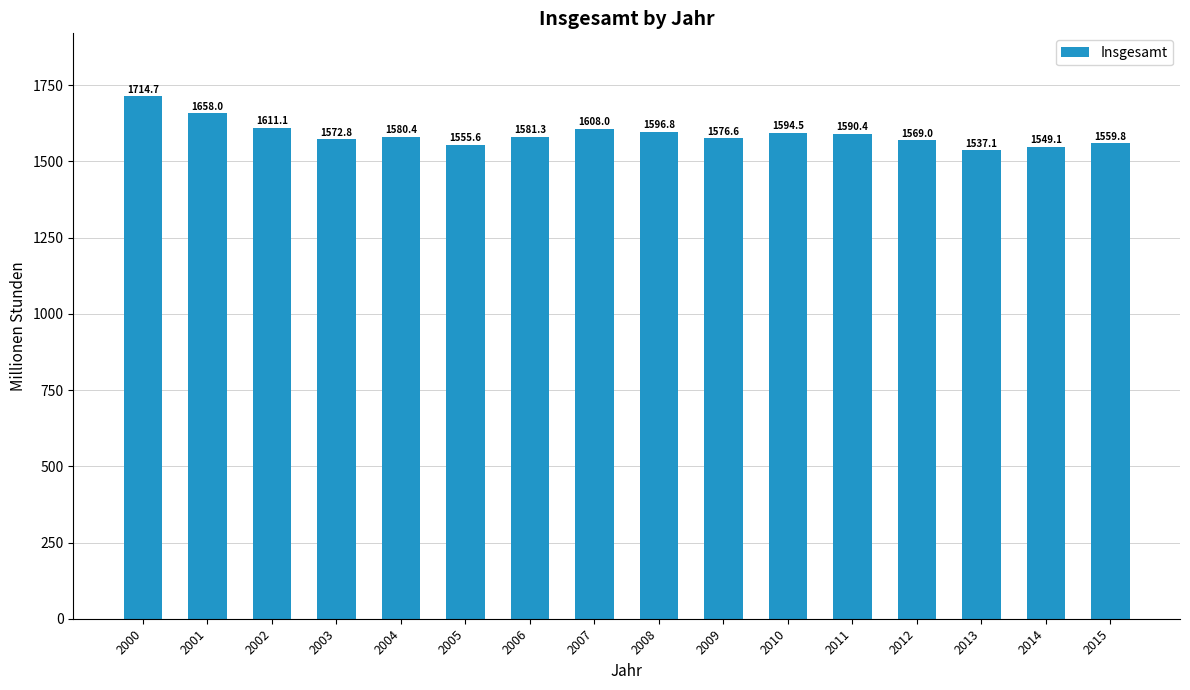

True or false: the data shows 1714.7 at 2000.

True